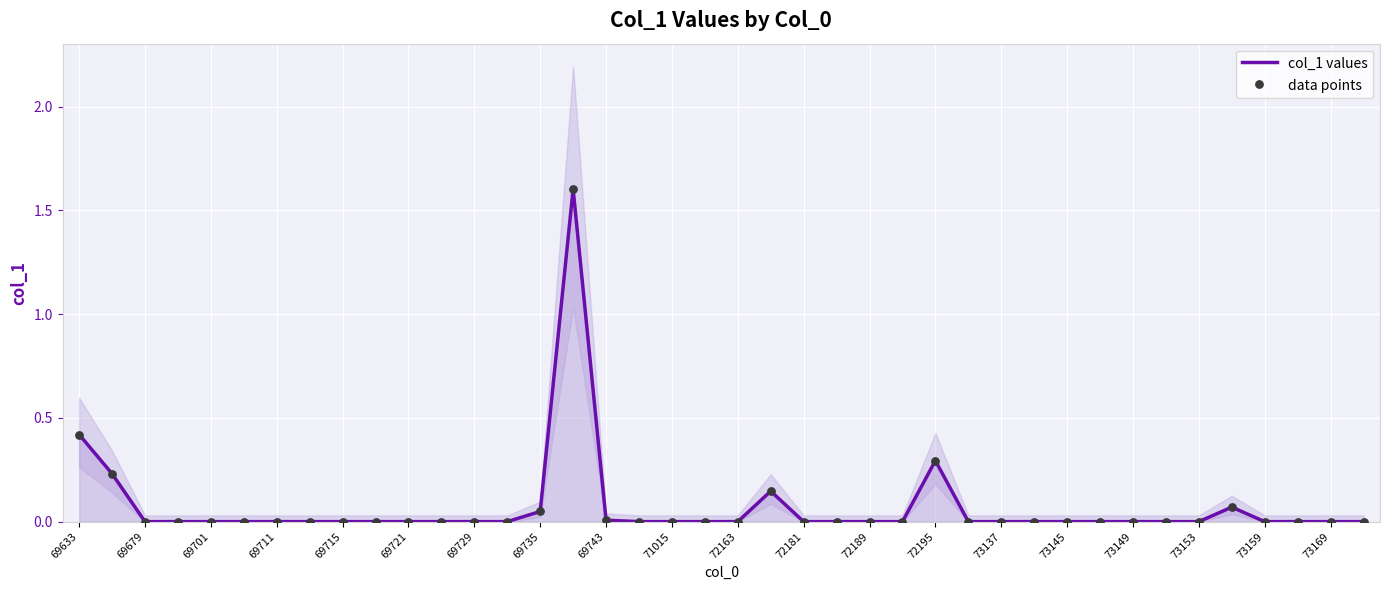

Which series has the largest Y range (max minus min)?

col_1 values